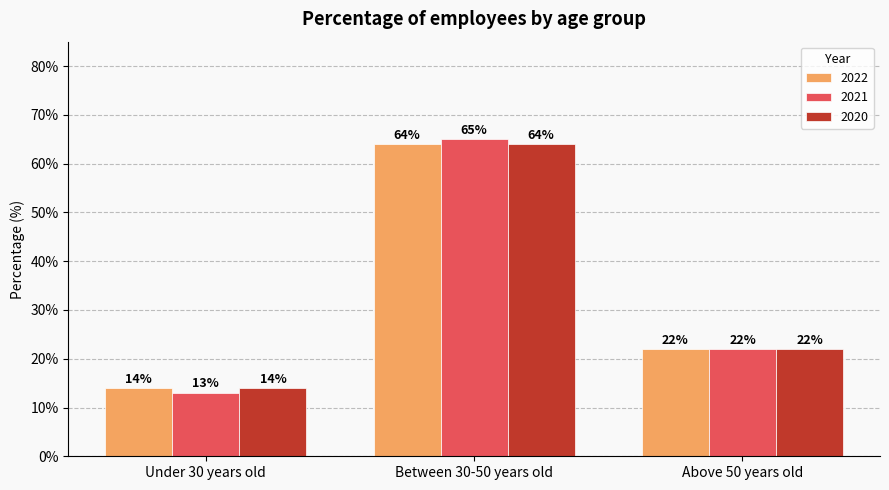

What is the spread (max minus min) of values at Under 30 years old?

1.0